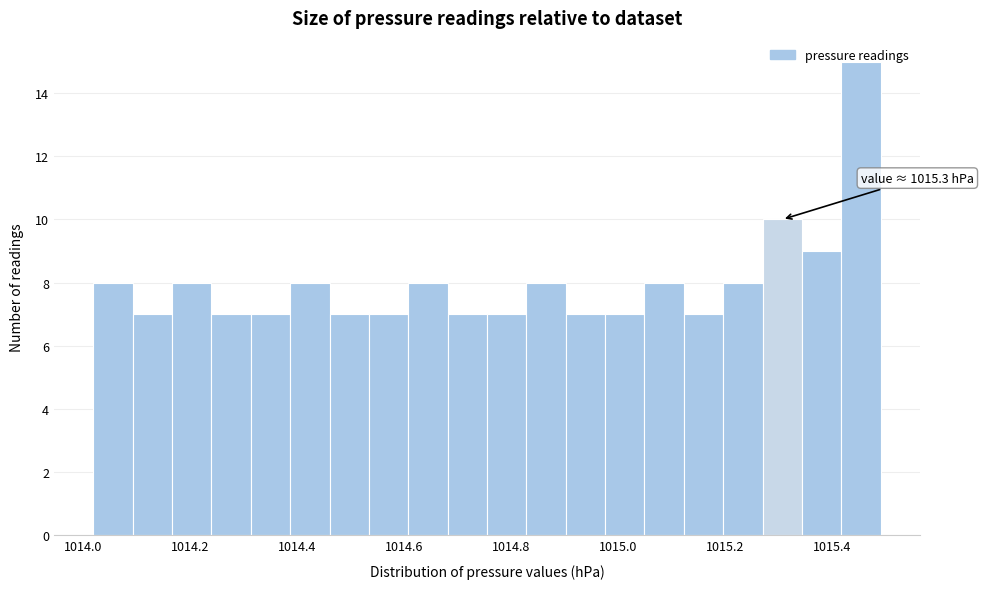

Read against the x-axis, roughly where is the centre of the tallest bar?

1015.46